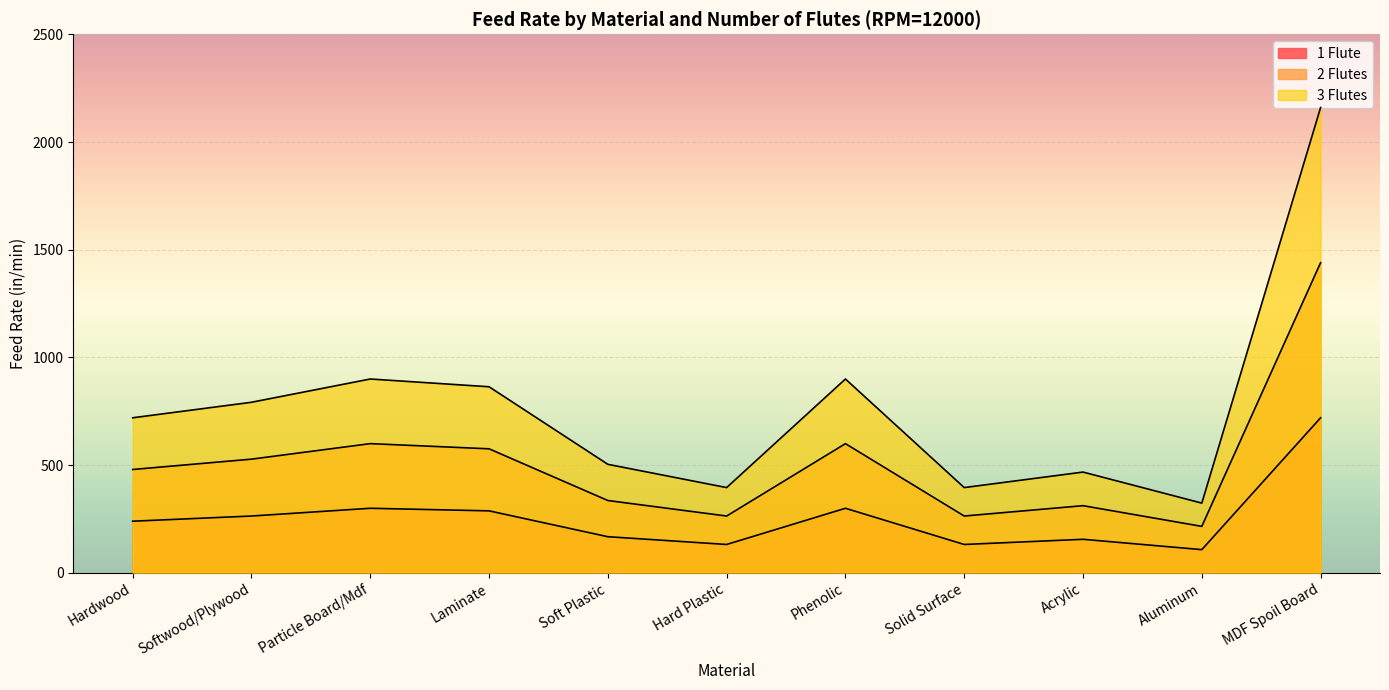

In 3 Flutes, how many points are higher than both neighbors (excluding endpoints)?

3